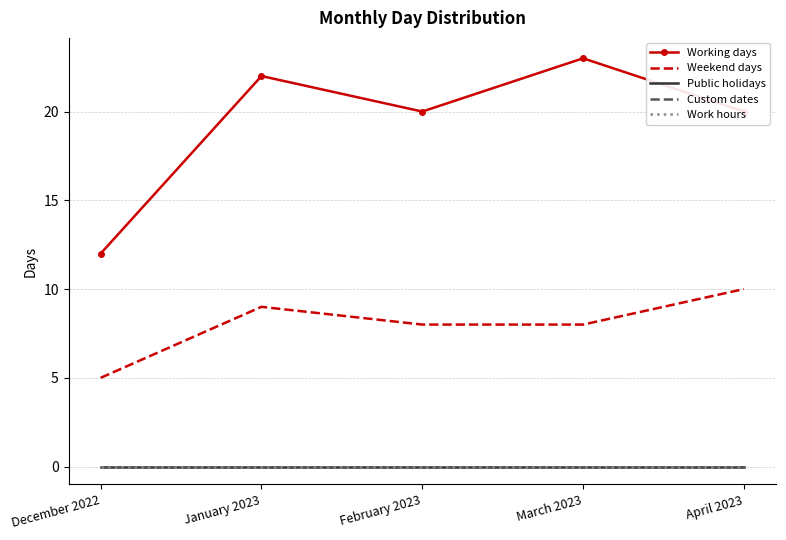

True or false: Custom dates and Public holidays cross at least once.

False